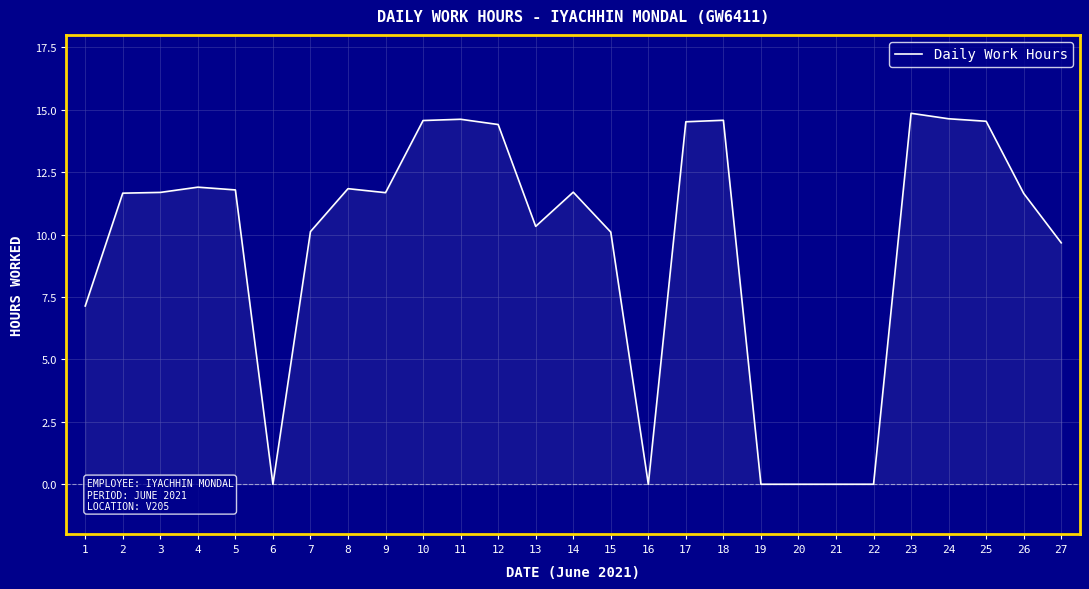

What is the difference between the second highest and minimum values?

14.6